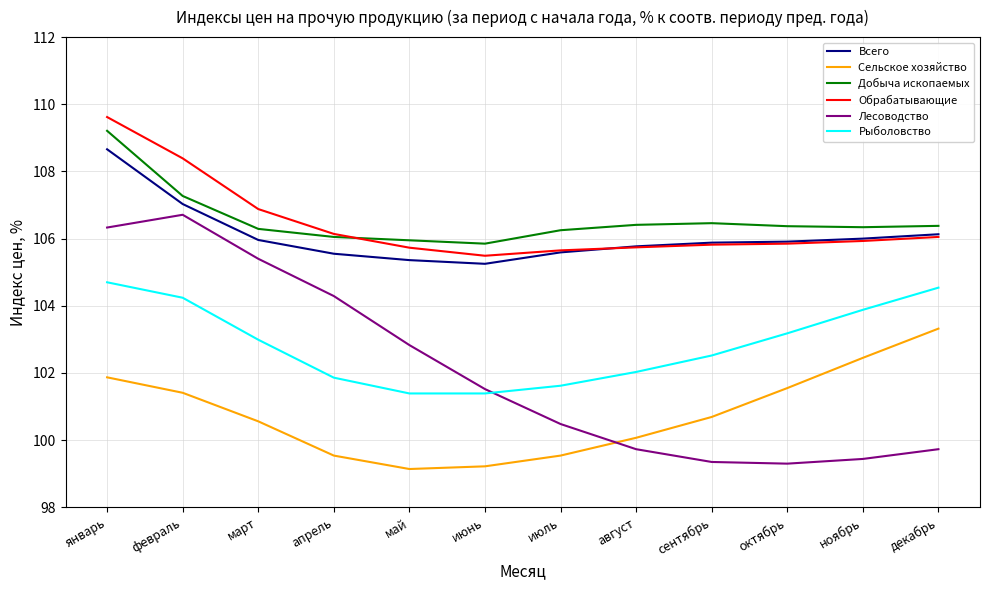

What are all the series names shown in the legend?

Всего, Сельское хозяйство, Добыча ископаемых, Обрабатывающие, Лесоводство, Рыболовство